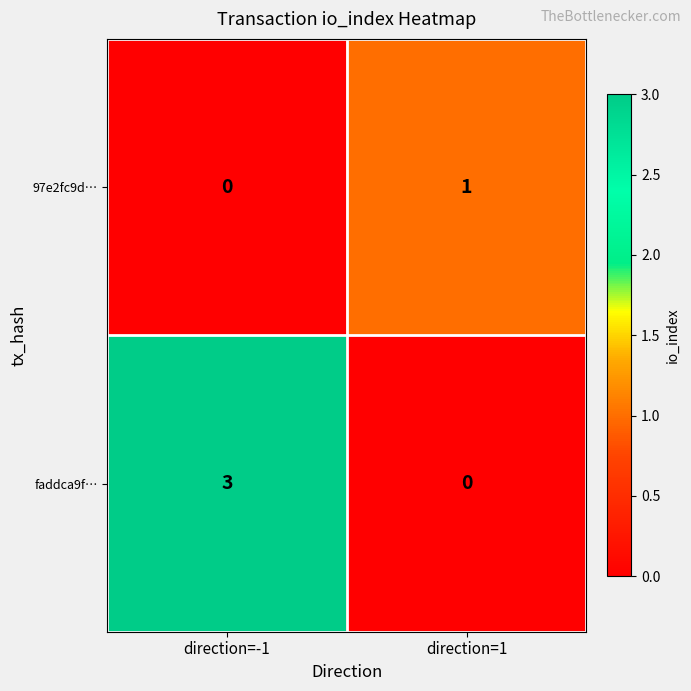

Reading left to right, what are all the values shown in this chart?

97e2fc9d…: direction=-1=0	direction=1=1
faddca9f…: direction=-1=3	direction=1=0